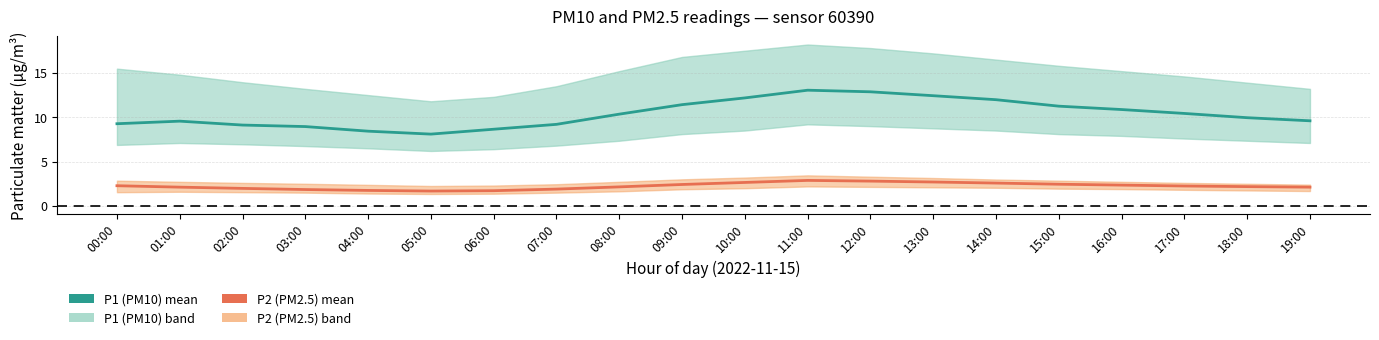

The value of P2 (PM2.5) mean at 19:00 is 2.1. True or false?

True